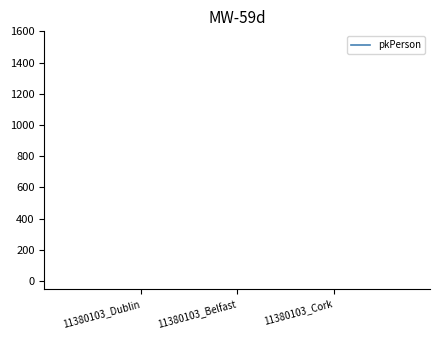

The chart shows a value of 198491 at 11380103_Dublin. True or false?

False